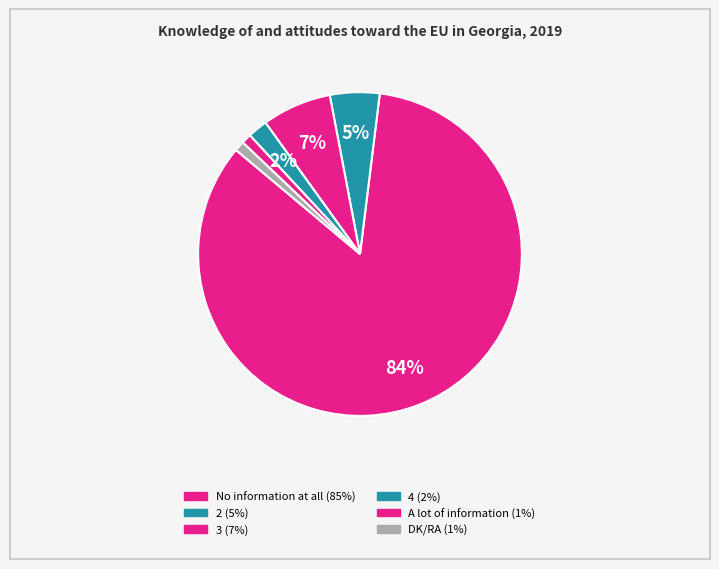

What is the majority slice?

No information at all